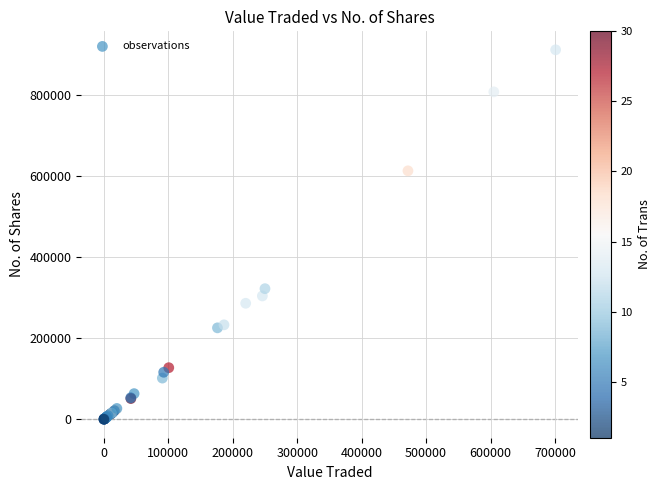

What Y value in the scatter plot is closest to 455165?

321750